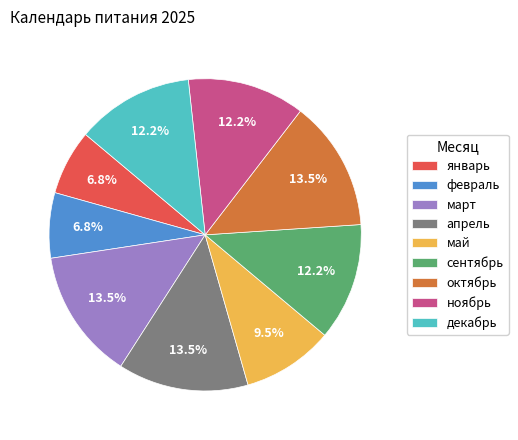

Which has a higher value, февраль or декабрь?

декабрь